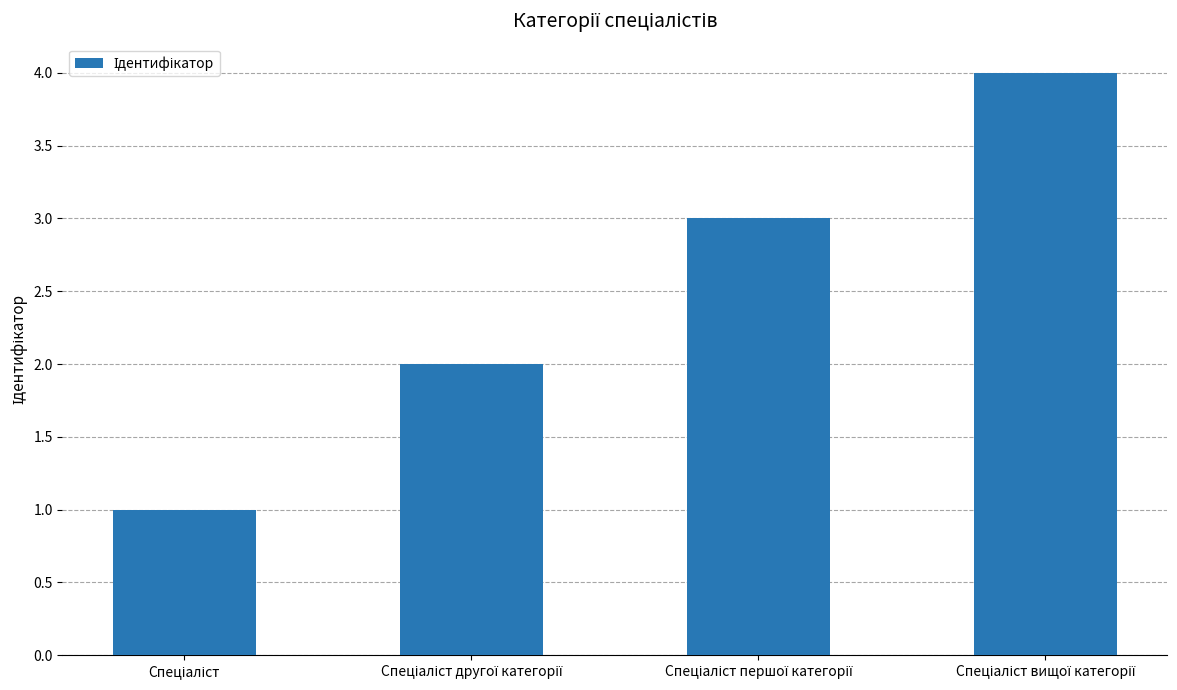

How many distinct data groups are displayed?

1